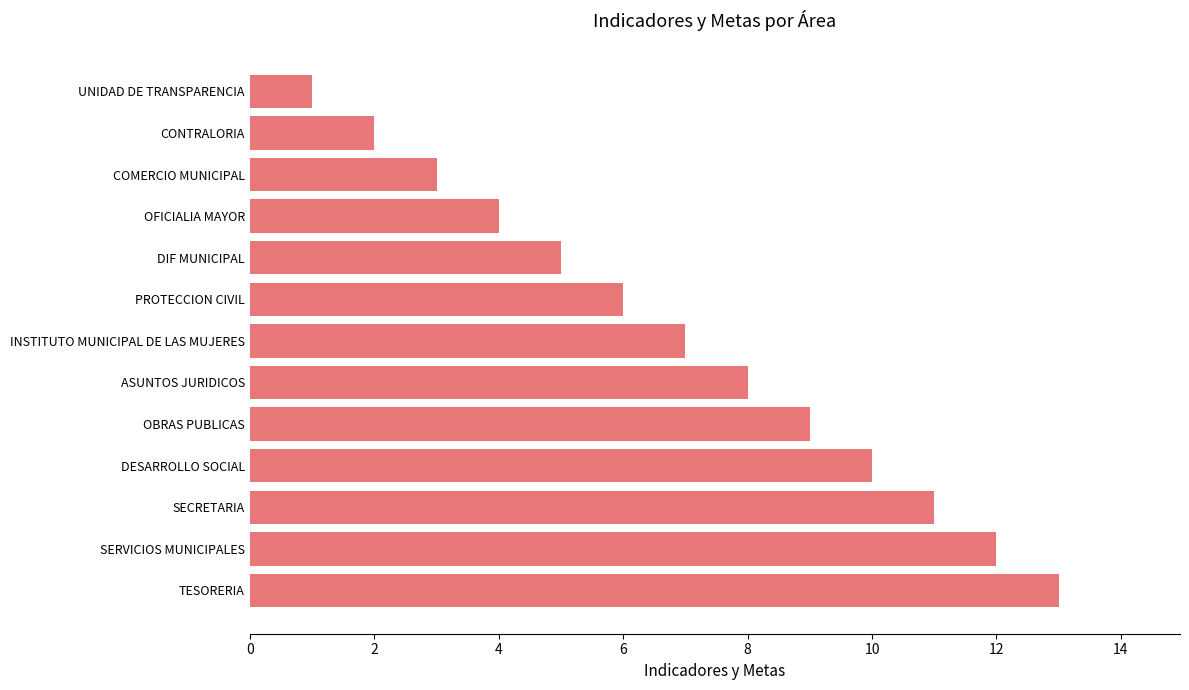

What is the label of the 3rd bar from the bottom?

SECRETARIA